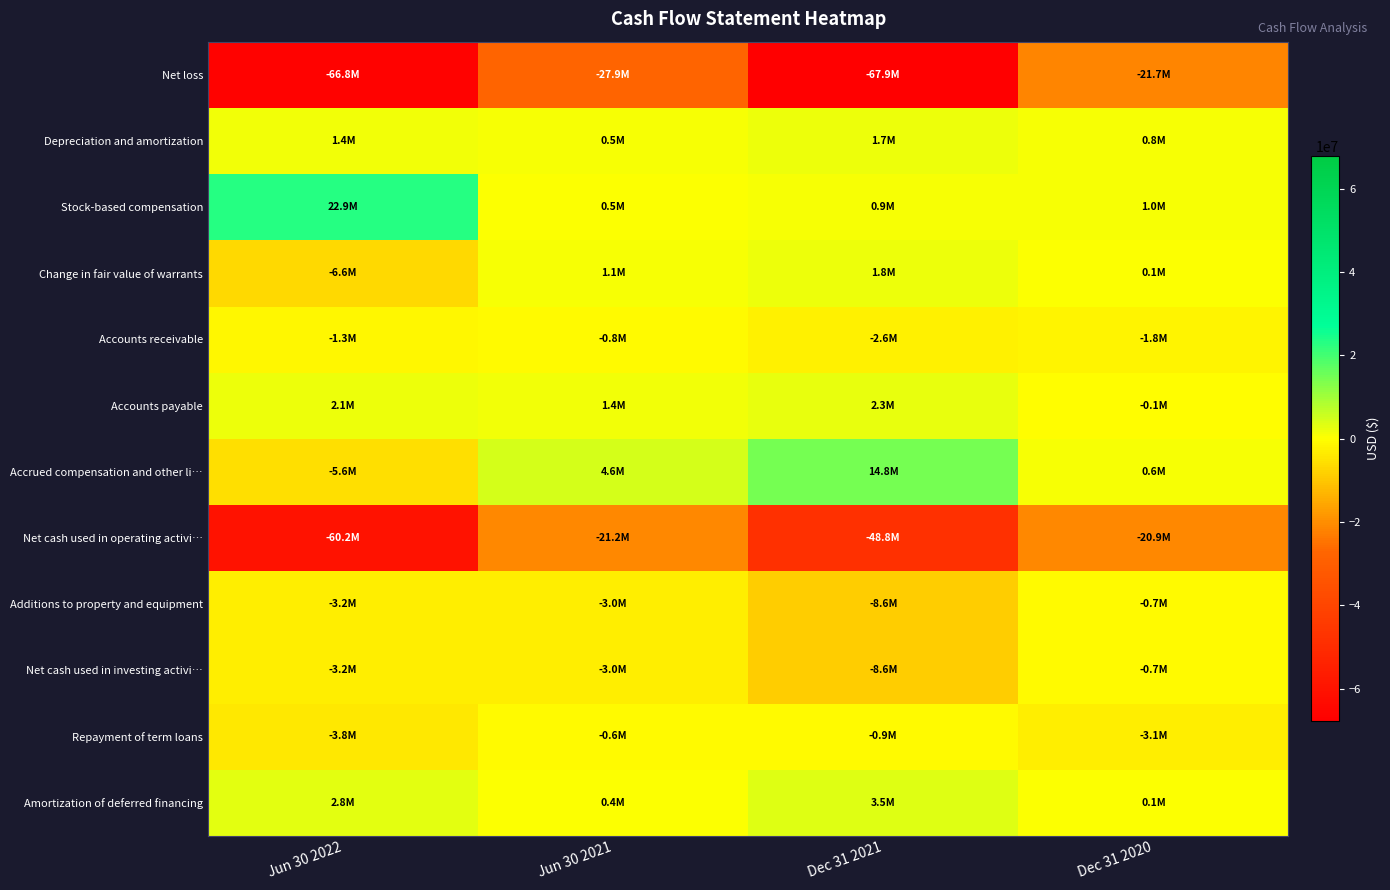

Reading left to right, transcribe all the data shown in this chart.

Net loss: Jun 30 2022=-66787000	Jun 30 2021=-27891000	Dec 31 2021=-67883898	Dec 31 2020=-21671394
Depreciation and amortization: Jun 30 2022=1368000	Jun 30 2021=533000	Dec 31 2021=1653318	Dec 31 2020=841736
Stock-based compensation: Jun 30 2022=22930000	Jun 30 2021=461000	Dec 31 2021=855396	Dec 31 2020=992082
Change in fair value of warrants: Jun 30 2022=-6621000	Jun 30 2021=1052000	Dec 31 2021=1781280	Dec 31 2020=80040
Accounts receivable: Jun 30 2022=-1307000	Jun 30 2021=-825000	Dec 31 2021=-2610138	Dec 31 2020=-1840412
Accounts payable: Jun 30 2022=2103000	Jun 30 2021=1389000	Dec 31 2021=2335077	Dec 31 2020=-138229
Accrued compensation and other li…: Jun 30 2022=-5588000	Jun 30 2021=4553000	Dec 31 2021=14785409	Dec 31 2020=550733
Net cash used in operating activi…: Jun 30 2022=-60197000	Jun 30 2021=-21191000	Dec 31 2021=-48771121	Dec 31 2020=-20903776
Additions to property and equipment: Jun 30 2022=-3161000	Jun 30 2021=-2971000	Dec 31 2021=-8621917	Dec 31 2020=-711727
Net cash used in investing activi…: Jun 30 2022=-3161000	Jun 30 2021=-2971000	Dec 31 2021=-8621917	Dec 31 2020=-711727
Repayment of term loans: Jun 30 2022=-3826000	Jun 30 2021=-571000	Dec 31 2021=-948928	Dec 31 2020=-3140783
Amortization of deferred financing: Jun 30 2022=2764000	Jun 30 2021=385000	Dec 31 2021=3484753	Dec 31 2020=116857